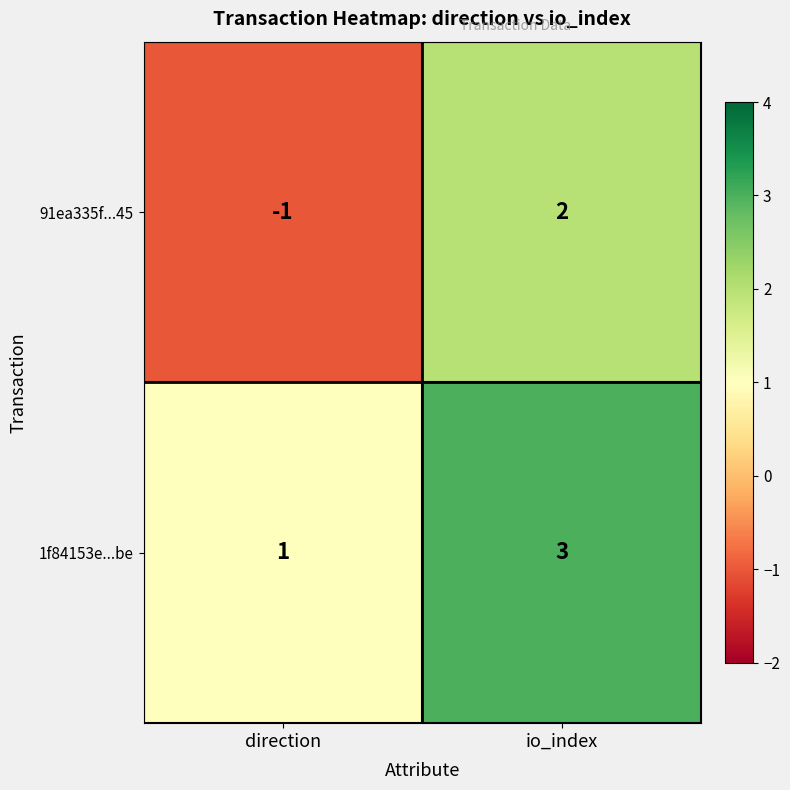

How many categories are shown in the chart?

2